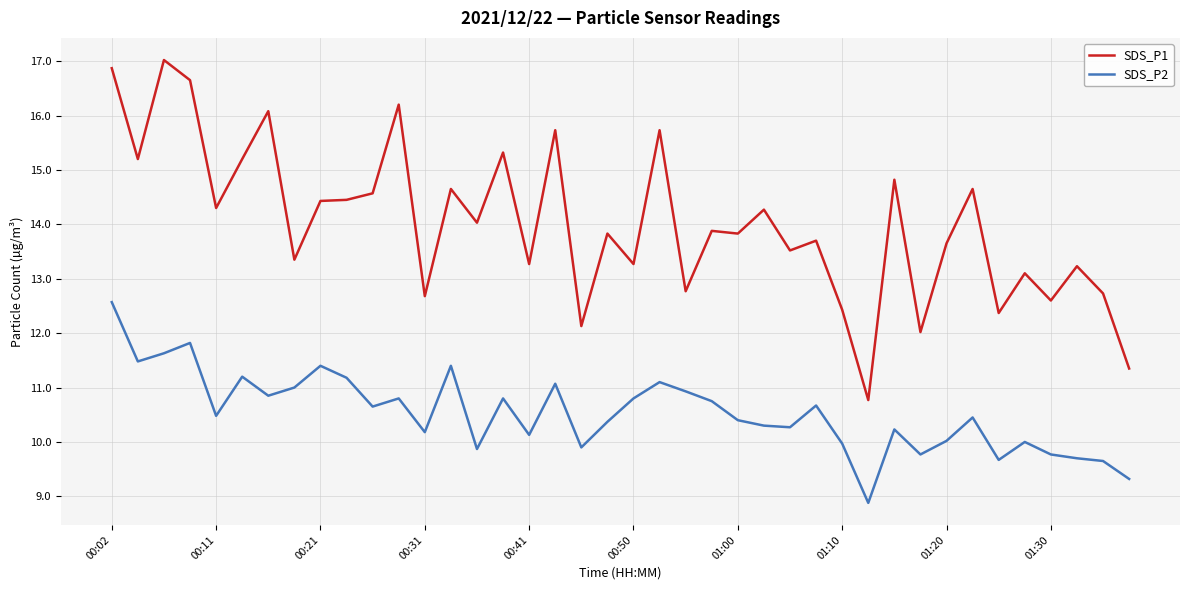

Which series has the largest total across all categories?

SDS_P1